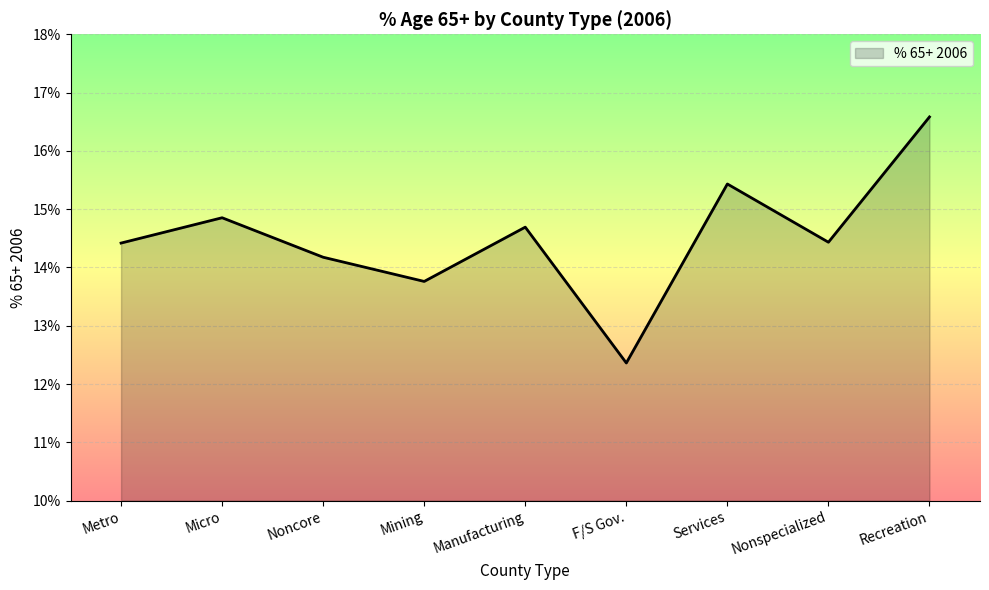

Where is the first local minimum?

Mining